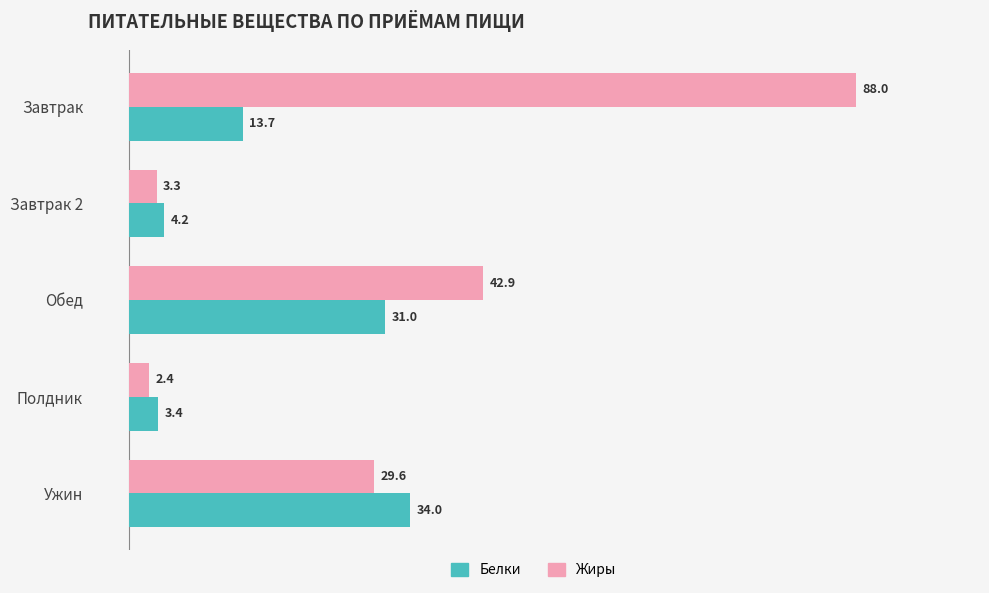

At which category is the sum across all series the highest?

Завтрак